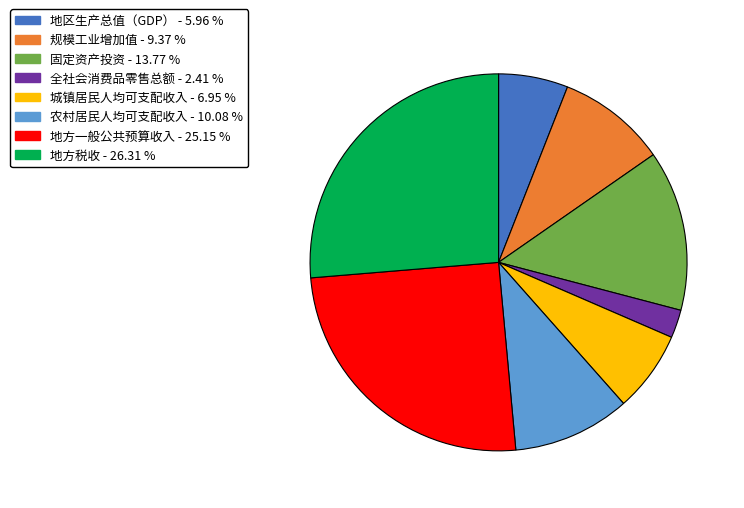

Combined, do 全社会消费品零售总额 - 2.41 % and 城镇居民人均可支配收入 - 6.95 % account for over 50%?

No